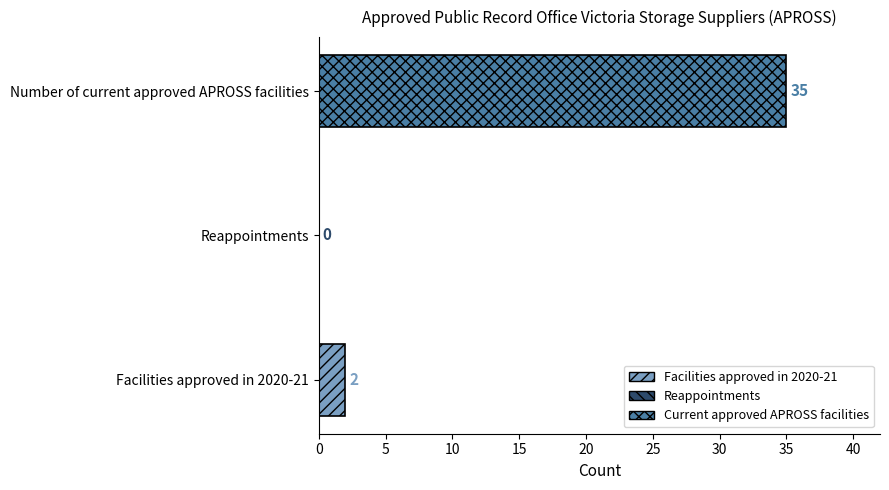

Rank the categories by value from lowest to highest.

Reappointments, Facilities approved in 2020-21, Number of current approved APROSS facilities